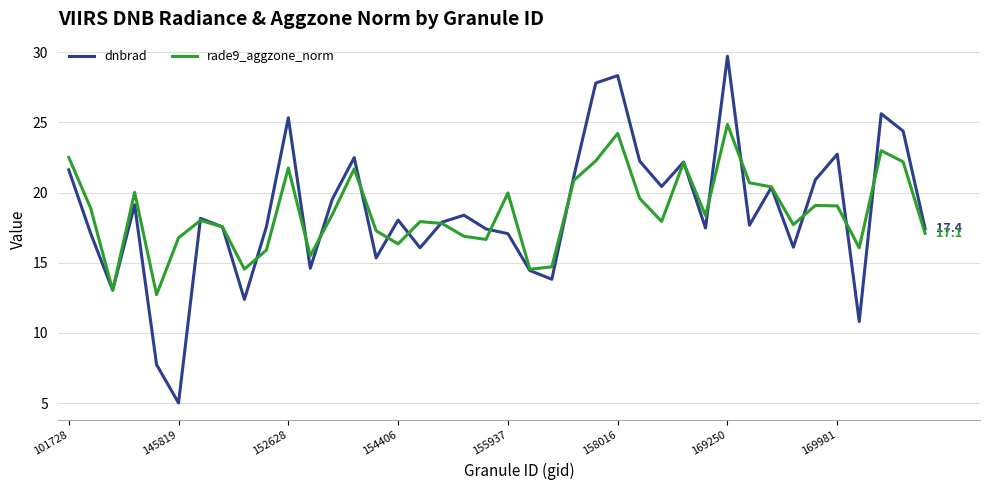

Which series has the largest range (max minus min)?

dnbrad